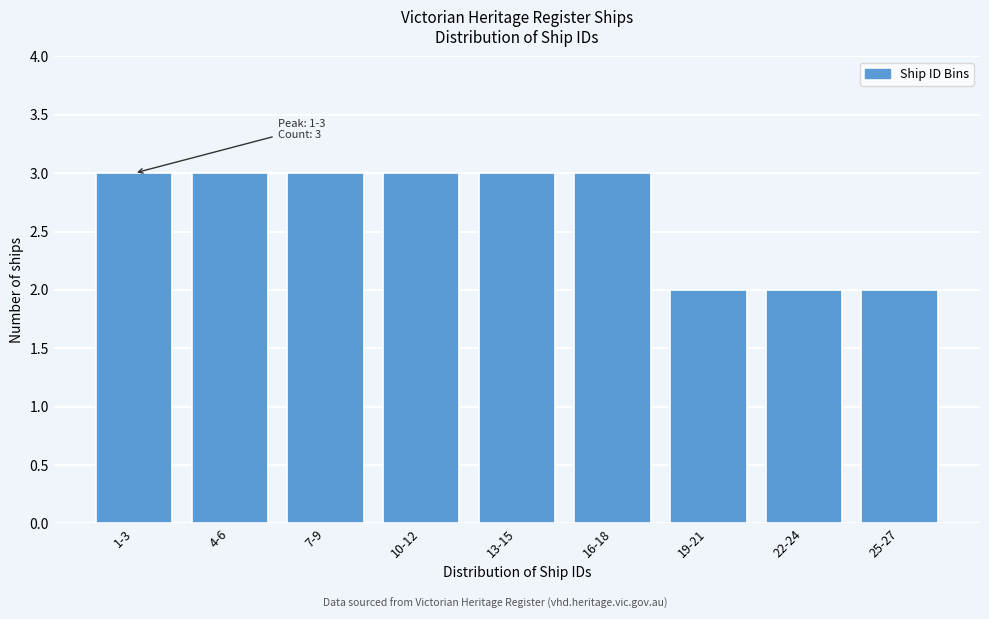

Reading left to right, transcribe all the data shown in this chart.

1-3=3	4-6=3	7-9=3	10-12=3	13-15=3	16-18=3	19-21=2	22-24=2	25-27=2